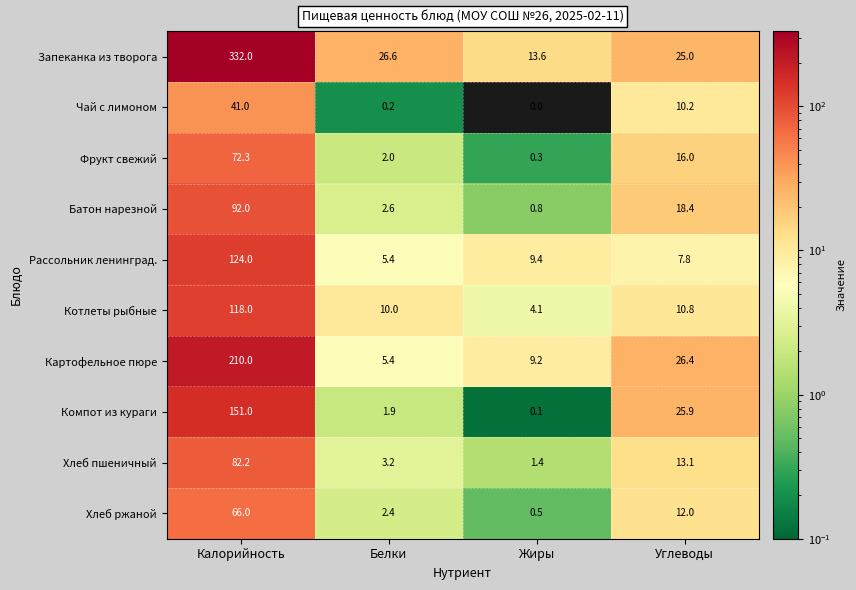

List the series in order of their peak value, highest first.

Запеканка из творога, Картофельное пюре, Компот из кураги, Рассольник ленинград., Котлеты рыбные, Батон нарезной, Хлеб пшеничный, Фрукт свежий, Хлеб ржаной, Чай с лимоном